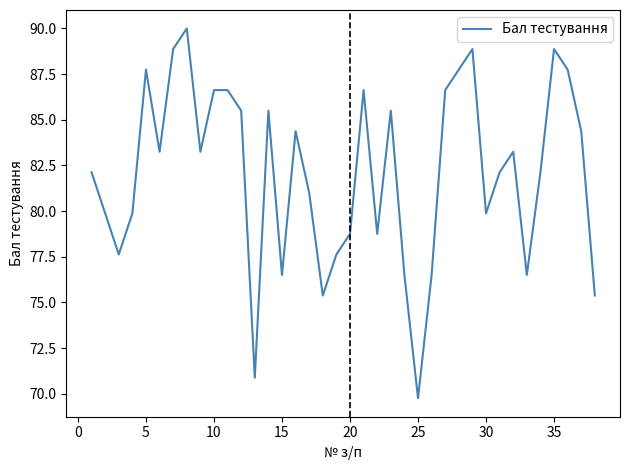

What is the greatest value displayed?

90.0